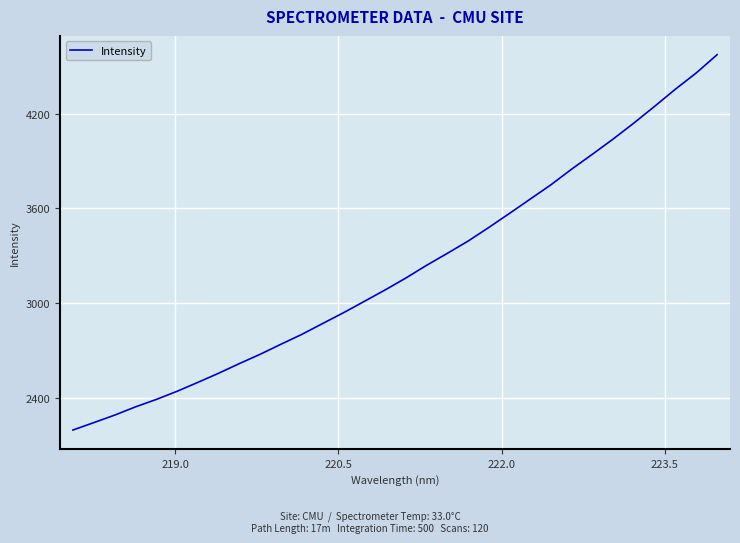

What is the greatest value displayed?

4572.8